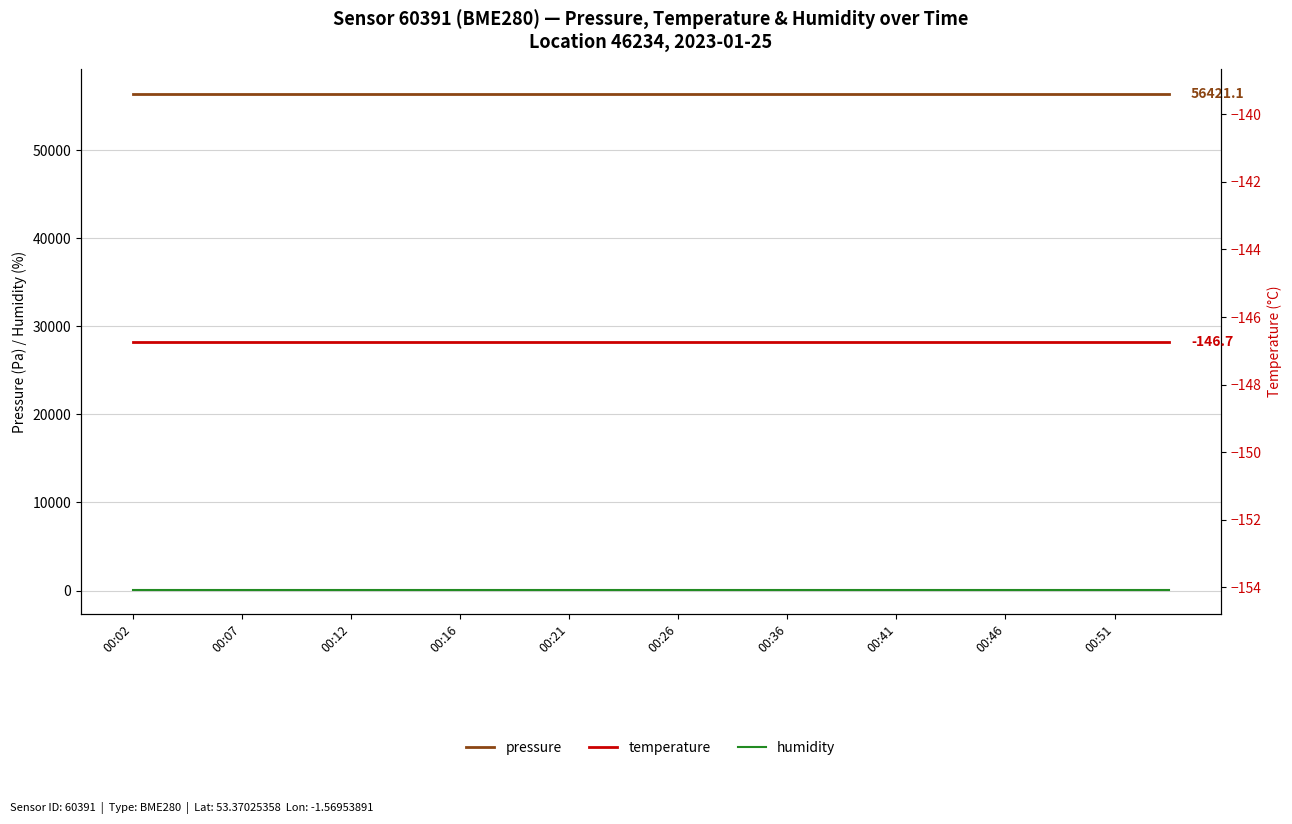

True or false: humidity and pressure intersect in this chart.

False